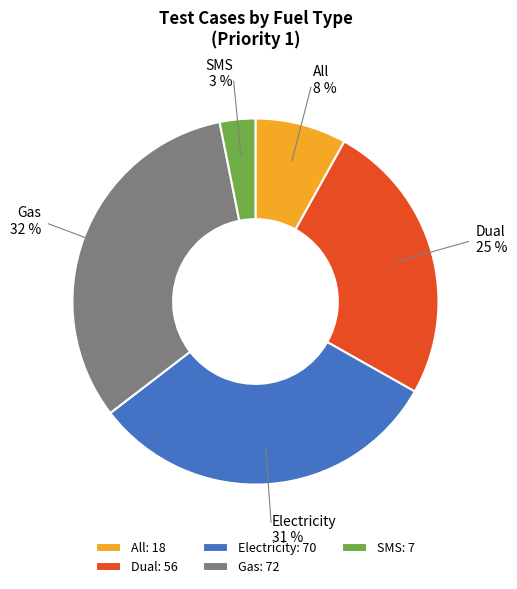

Between Electricity and Gas, which is larger?

Gas